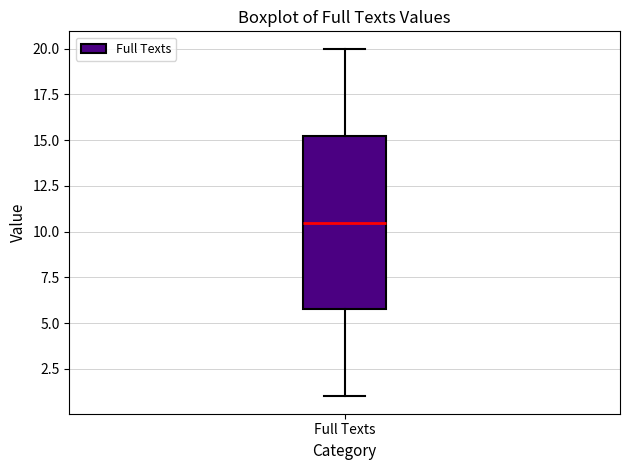

Where does the lower whisker of the box for Full Texts end on the y-axis? The values are not printed on the chart, so give them approximately, as read against the axis.

1.0